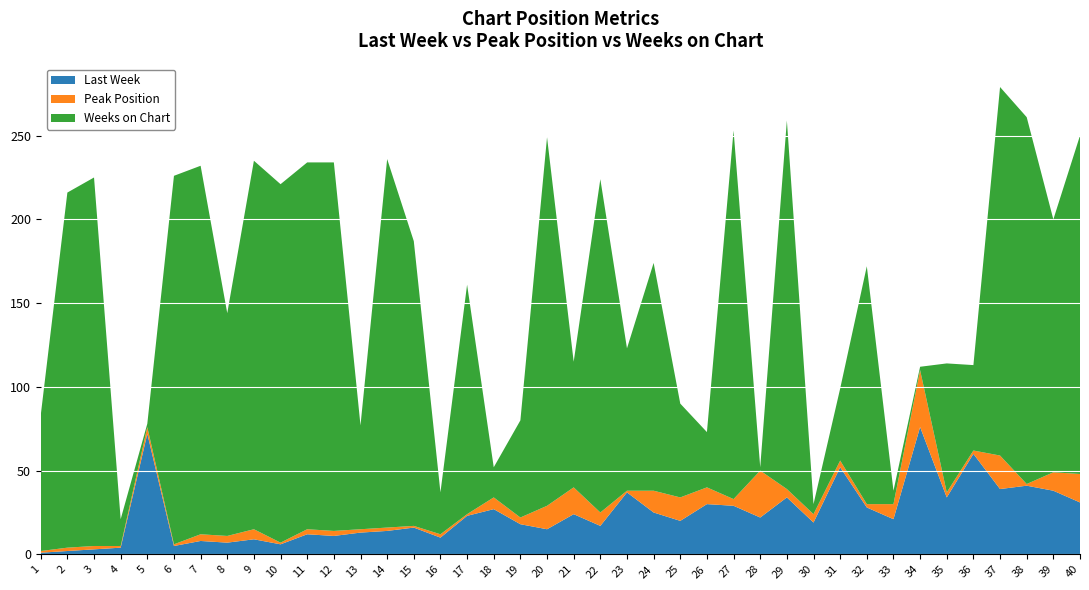

Reading right to left, what are all the values shown in this chart?

Last Week: 40=31	39=38	38=41	37=39	36=60	35=34	34=76	33=21	32=28	31=52	30=19	29=34	28=22	27=29	26=30	25=20	24=25	23=37	22=17	21=24	20=15	19=18	18=27	17=23	16=10	15=16	14=14	13=13	12=11	11=12	10=6	9=9	8=7	7=8	6=5	5=72	4=4	3=3	2=2	1=1
Peak Position: 40=17	39=11	38=1	37=20	36=2	35=3	34=34	33=9	32=2	31=4	30=5	29=5	28=28	27=4	26=10	25=14	24=13	23=1	22=8	21=16	20=14	19=4	18=7	17=1	16=2	15=1	14=2	13=2	12=3	11=3	10=1	9=6	8=4	7=4	6=1	5=4	4=1	3=2	2=2	1=1
Weeks on Chart: 40=202	39=151	38=219	37=220	36=51	35=77	34=2	33=8	32=142	31=43	30=6	29=220	28=2	27=220	26=33	25=56	24=136	23=85	22=199	21=75	20=220	19=58	18=18	17=137	16=25	15=170	14=220	13=62	12=220	11=219	10=214	9=220	8=133	7=220	6=220	5=2	4=16	3=220	2=212	1=81